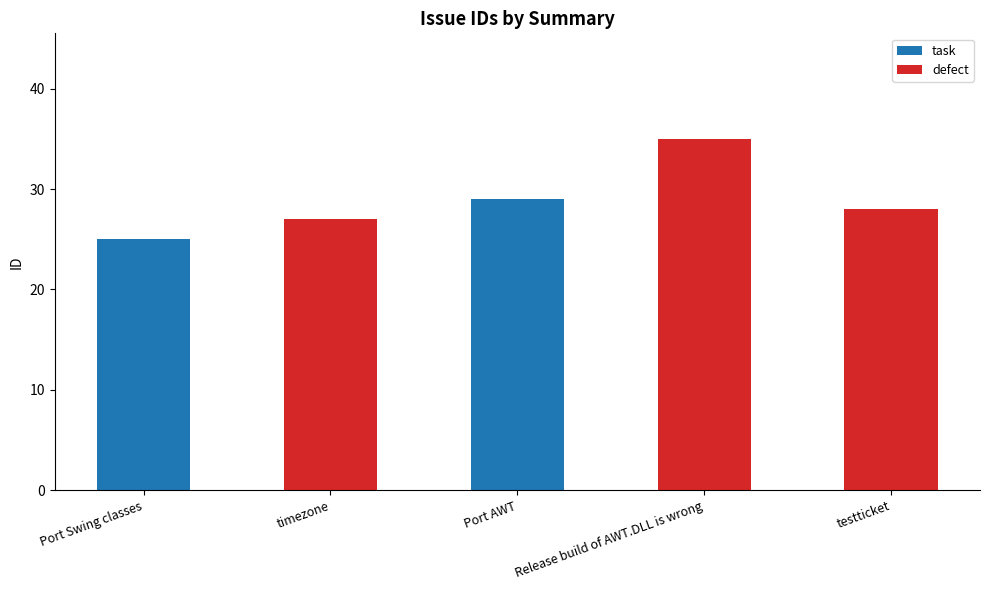

What is the average value of the task series?

11